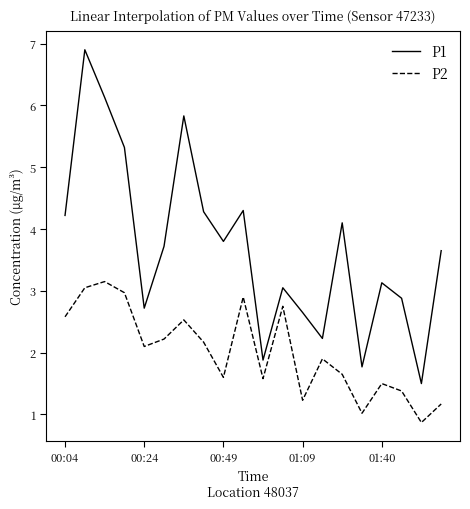

How many values in the P2 series are below 2?

10